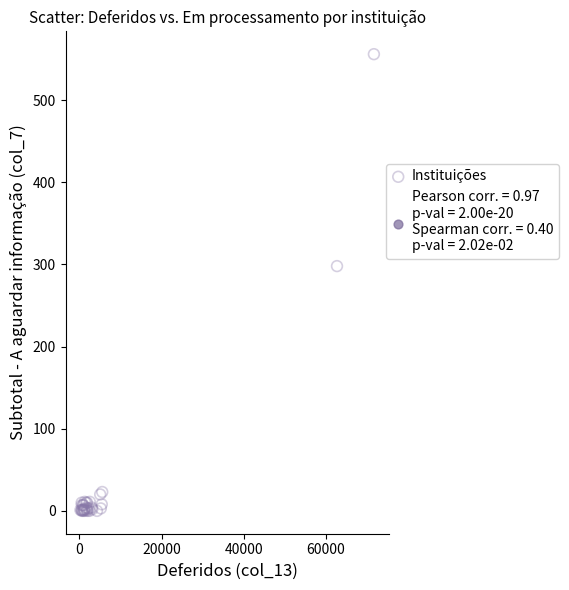

What Y value in the scatter plot is closest to 278?

298